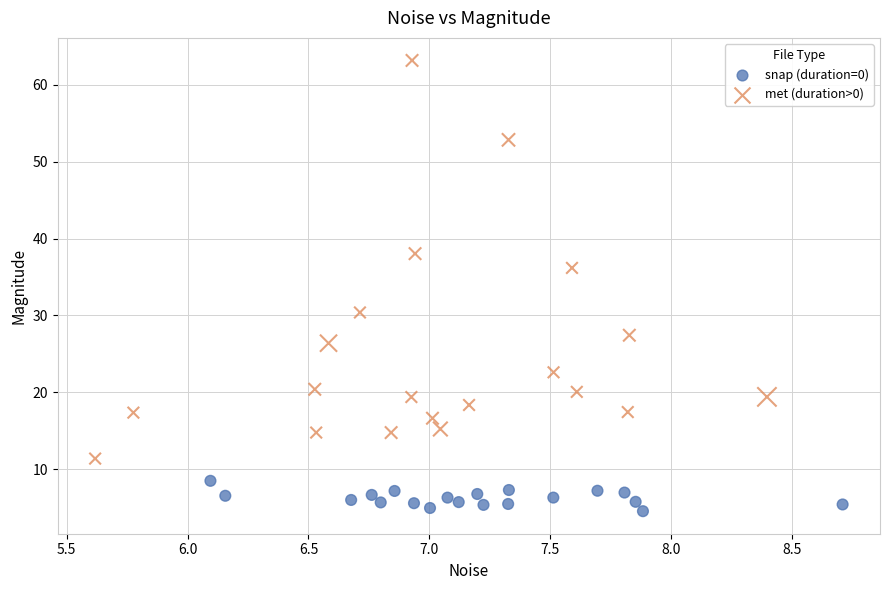

Which series has the largest Y range (max minus min)?

met (duration>0)